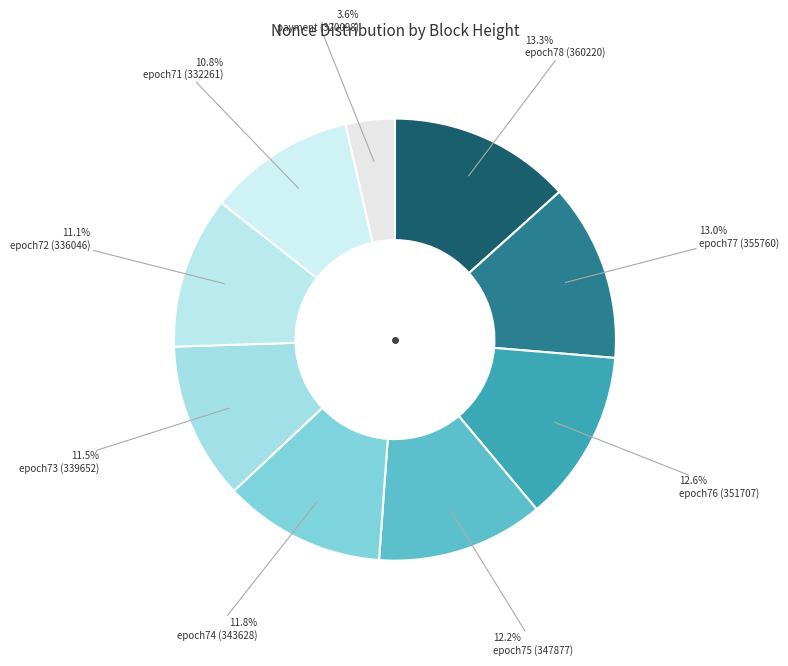

To the nearest percent, what portion does epoch78 (360220) represent?

13%